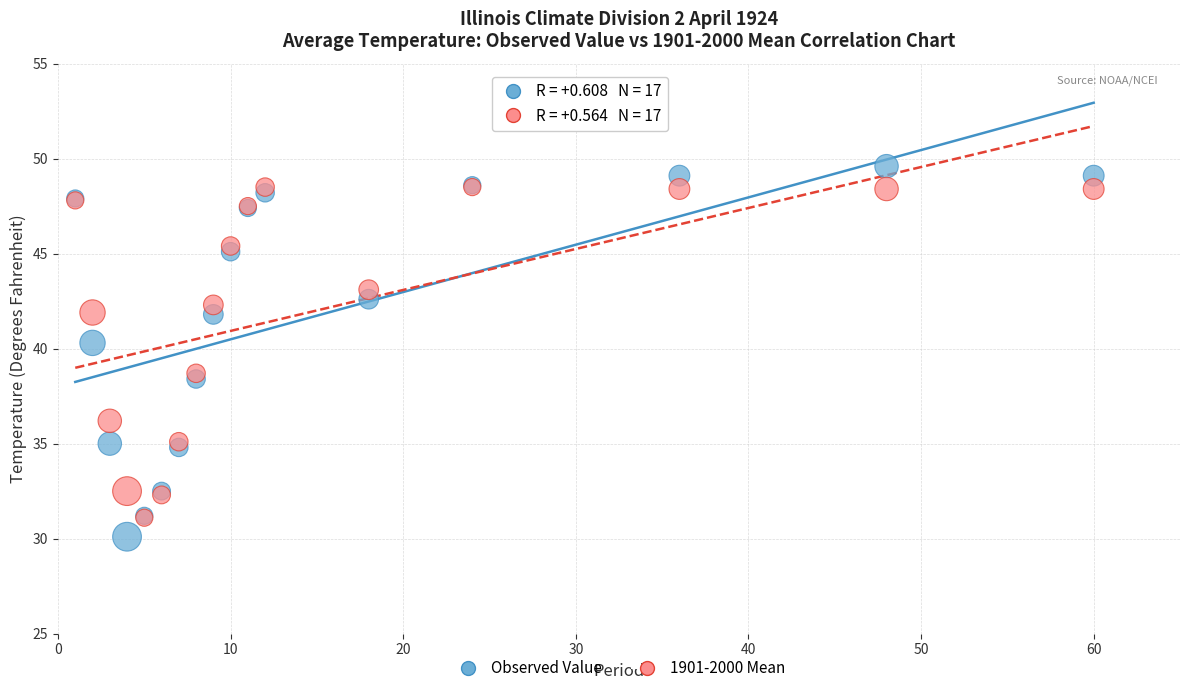

Which series has the largest Y range (max minus min)?

Observed Value